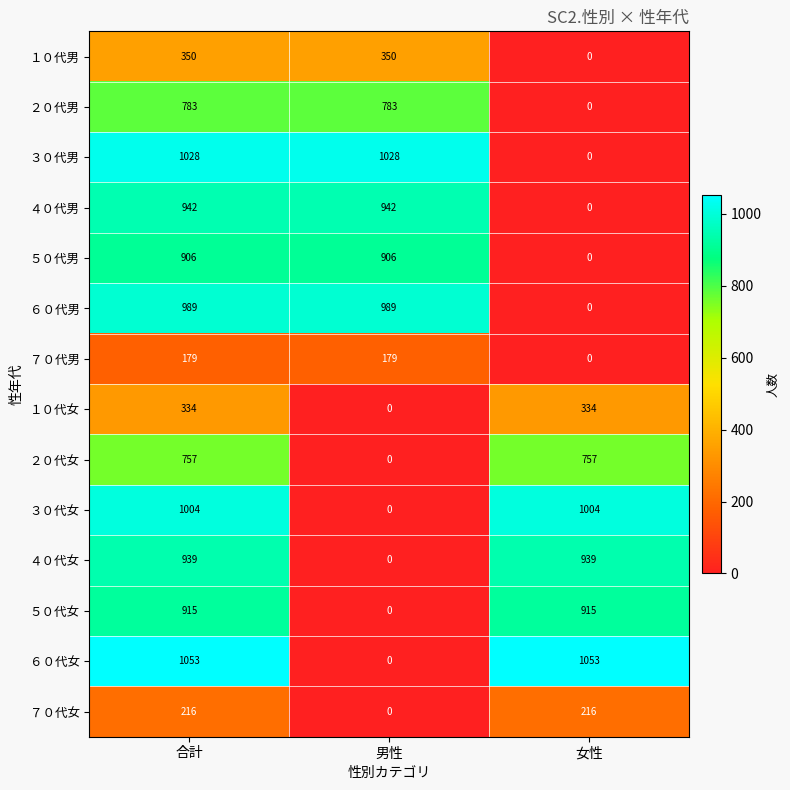

What is the difference between the １０代女 values at 合計 and 男性?

334